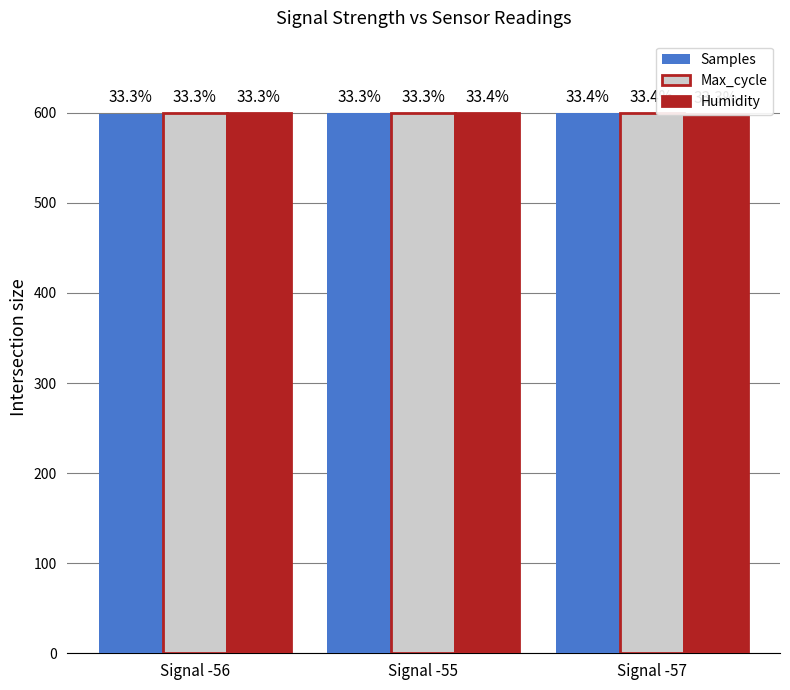

How many data points in Humidity are above 599?

2